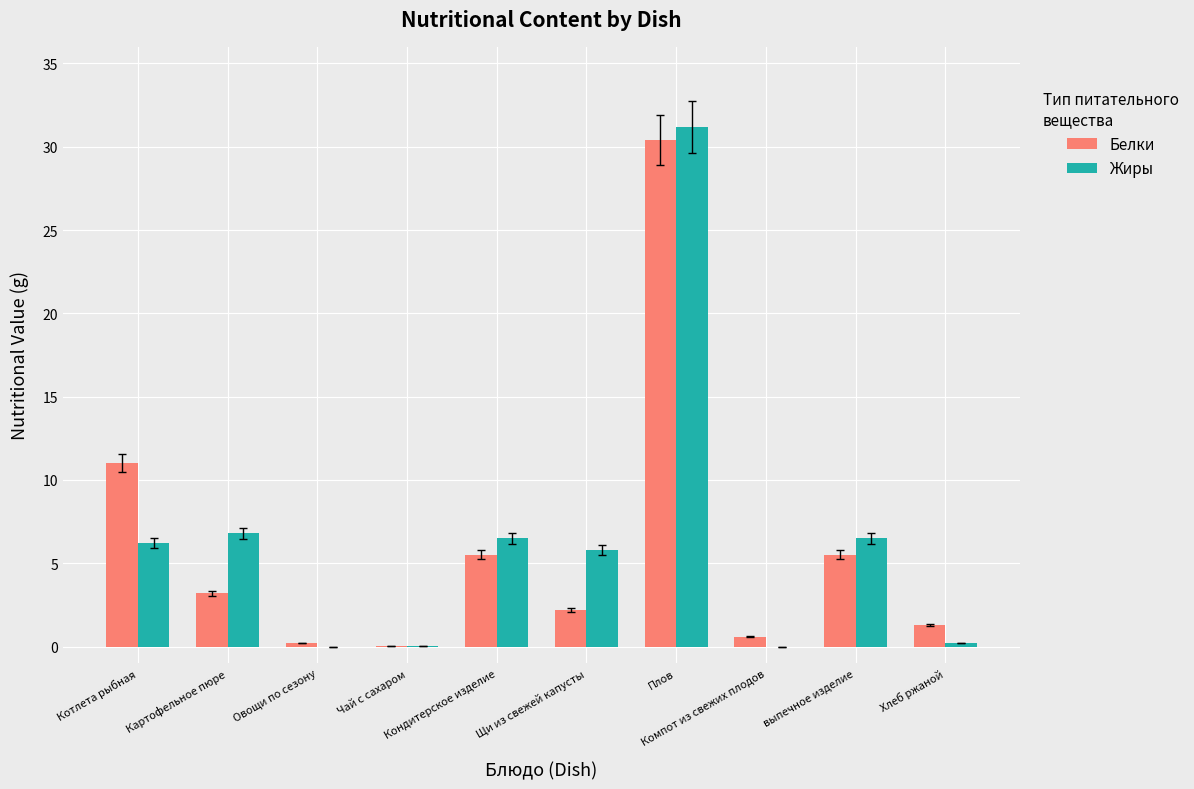

Which series changed the most between Щи из свежей капусты and Плов?

Белки